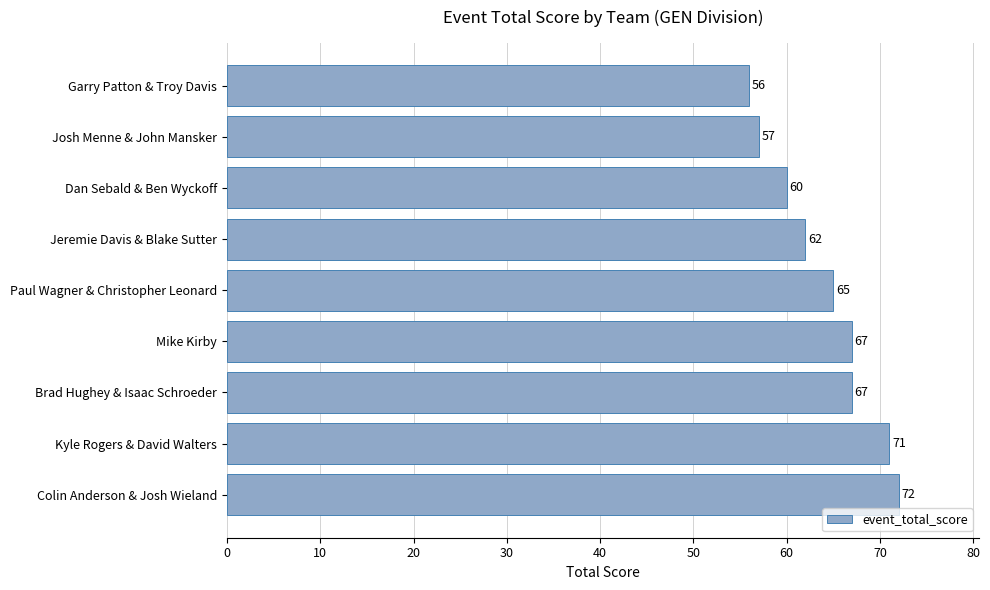

What is the maximum value shown in the chart?

72